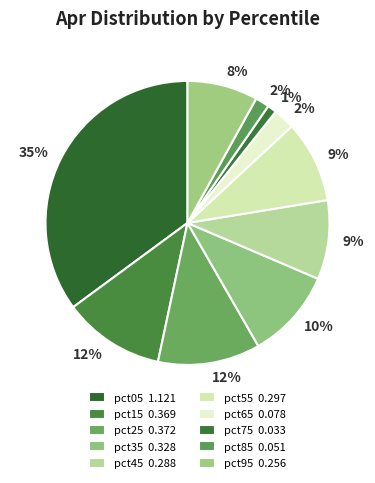

Is it true that pct15 is 5% of the pie?

False